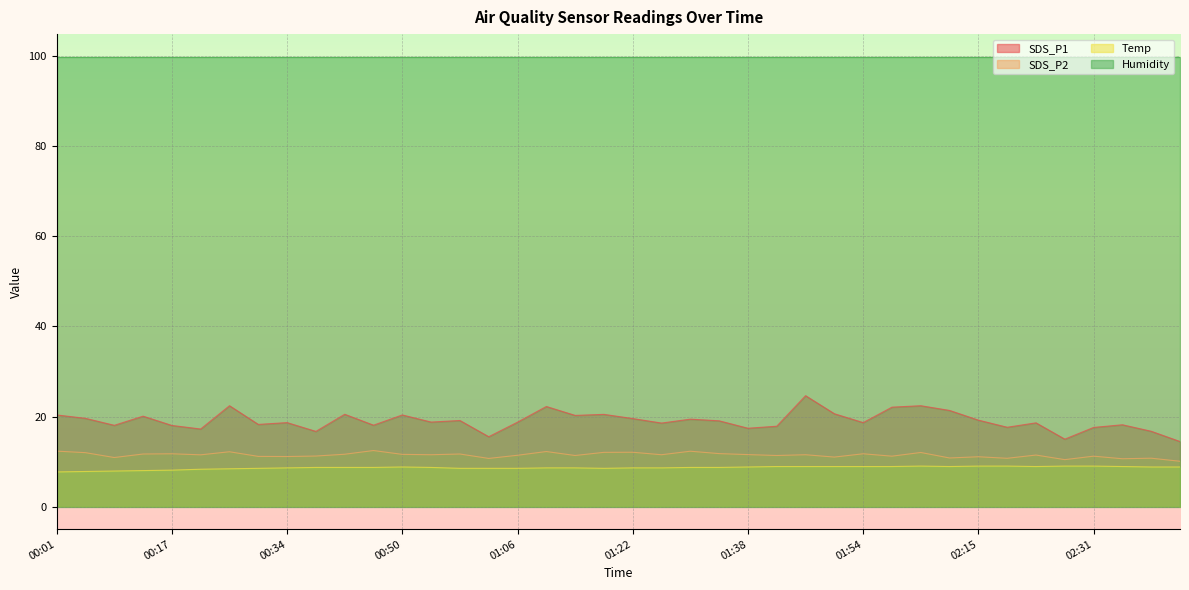

Which series has the largest range (max minus min)?

SDS_P1